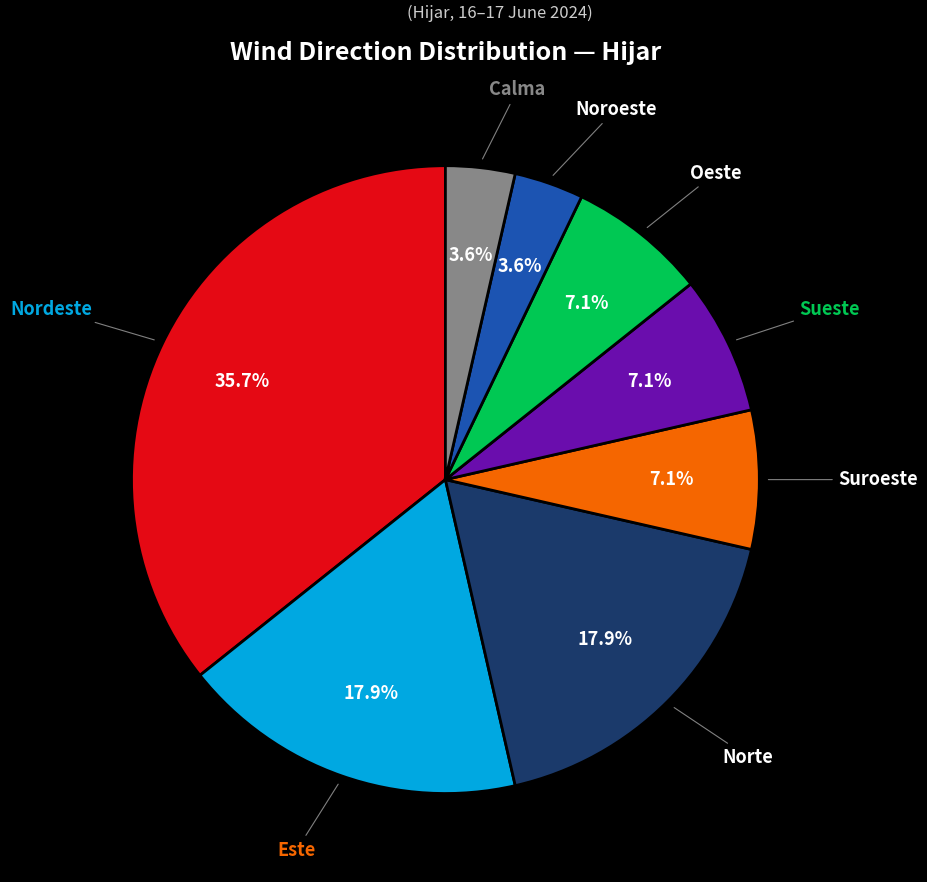

Combined, do Norte and Este account for over 50%?

No